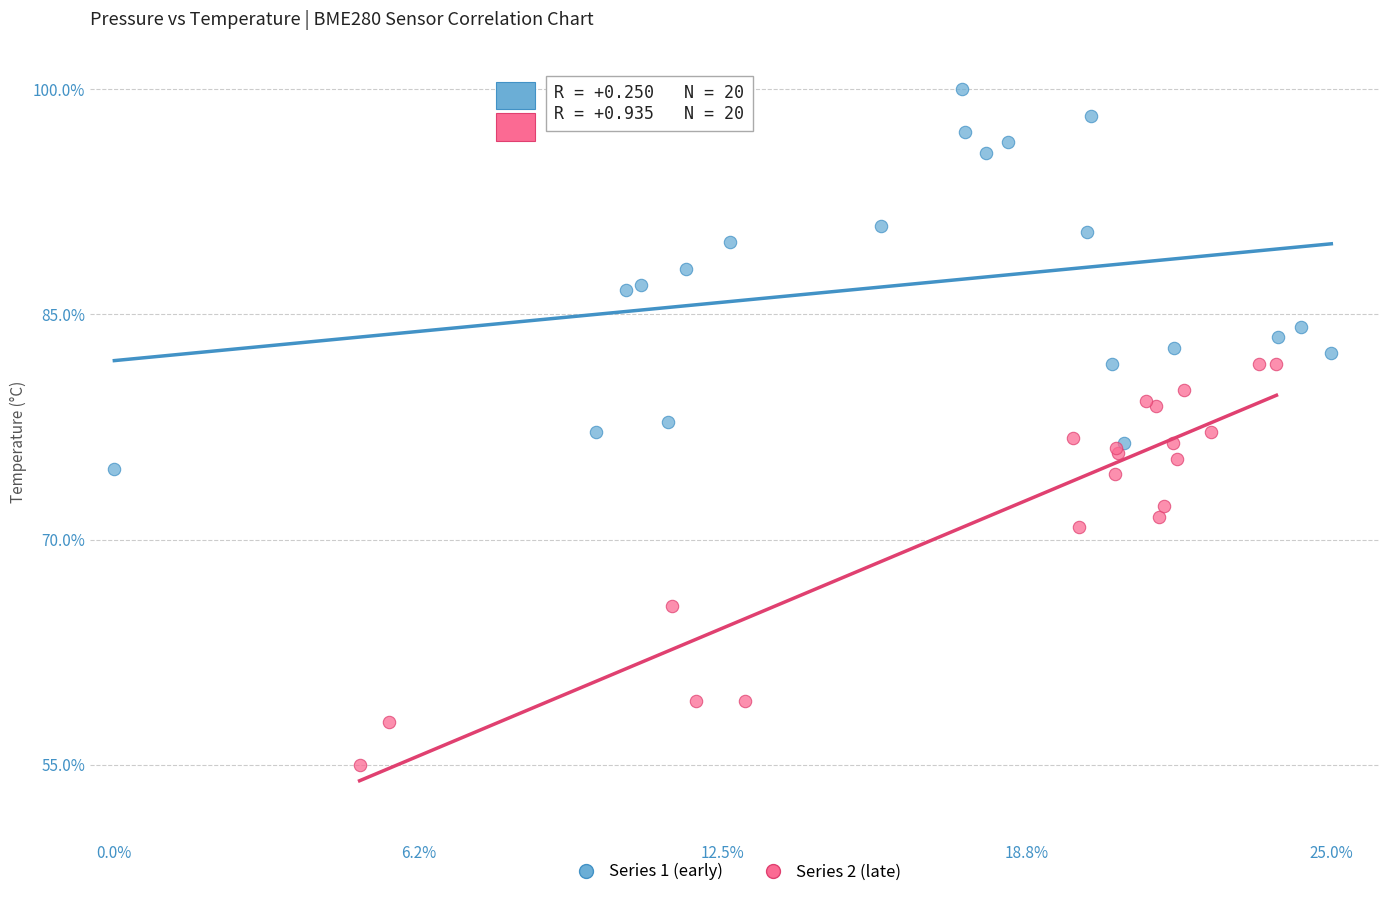

Which series reaches the maximum Y coordinate?

Series 1 (early)